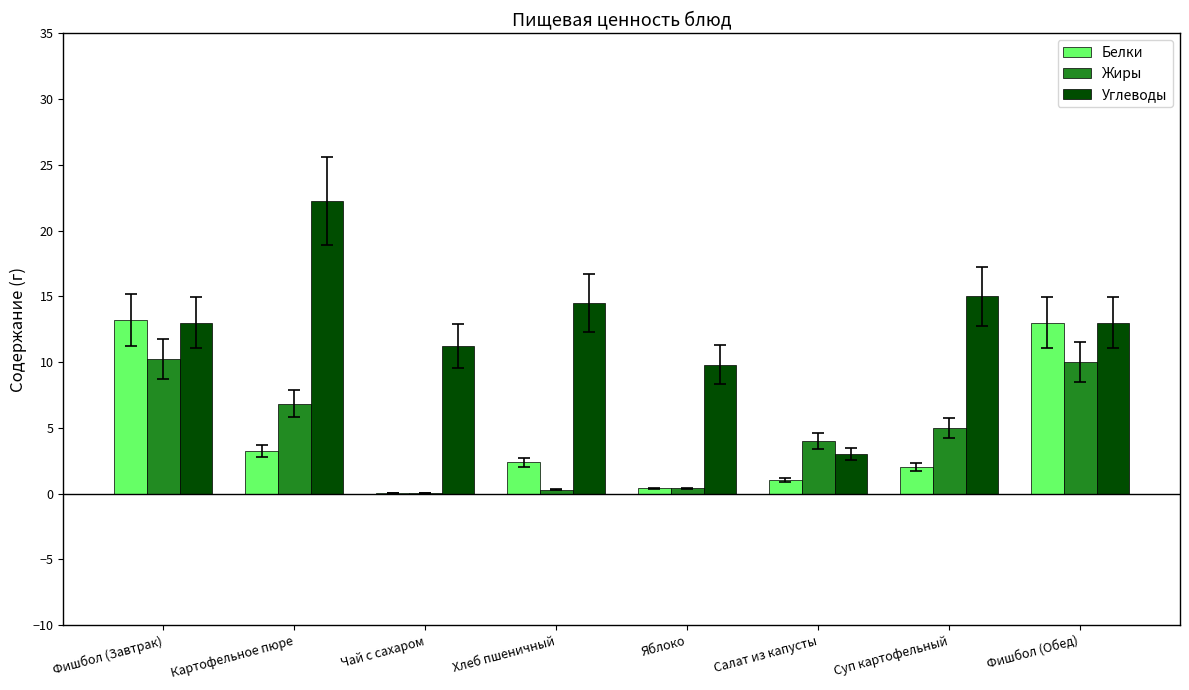

Is it true that Углеводы equals 12.8 at Картофельное пюре?

False